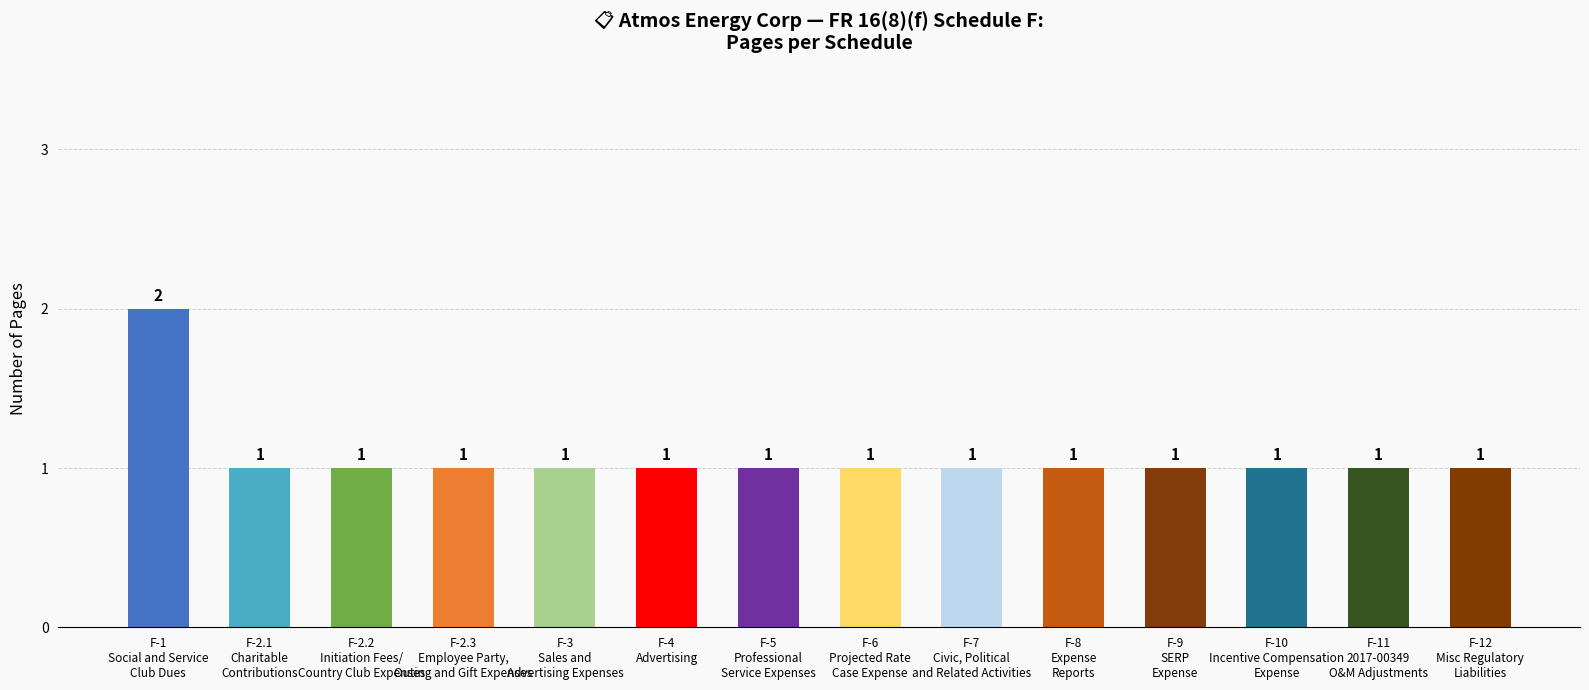

How many bars are there in total?

14